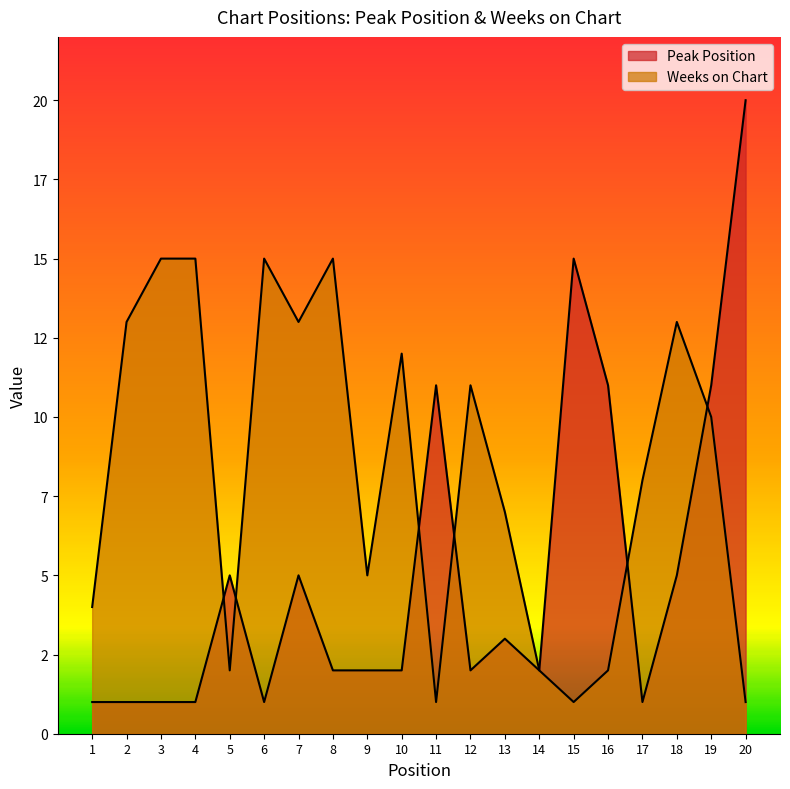

Between which two adjacent categories do Peak Position and Weeks on Chart first intersect?

4 and 5